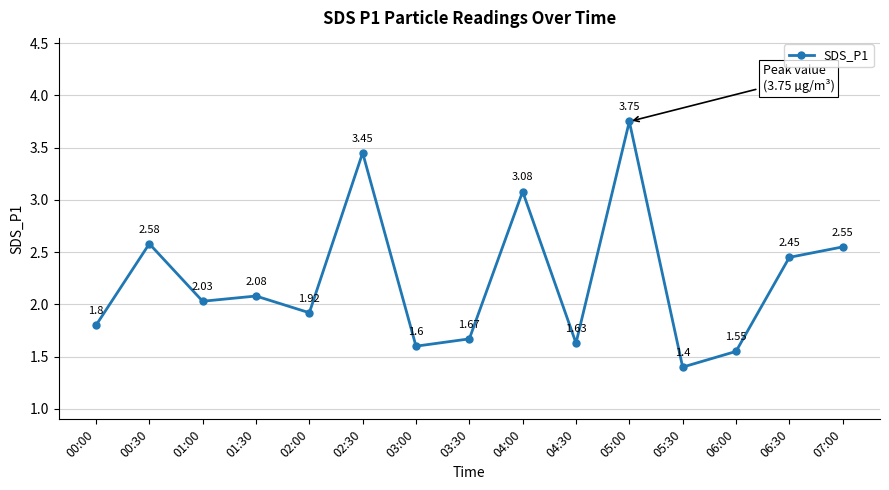

What is the change in value from 04:00 to 05:00?

+0.7